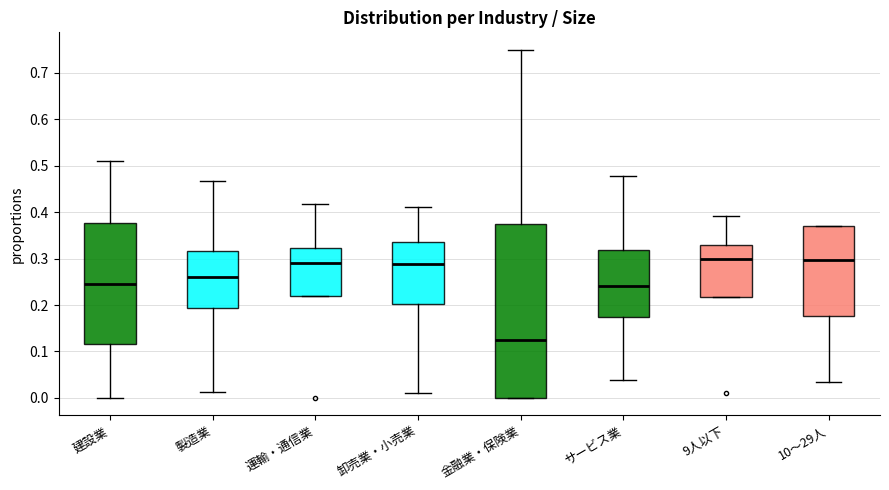

Reading left to right, read every box against the y-axis: the position of its median line, the range the box covers, and the ends of its whiskers. The values are not printed on the chart, so give them approximately, as read against the axis.

建設業: median 0.24, box 0.12 to 0.38, whiskers 0.00 to 0.51
製造業: median 0.26, box 0.19 to 0.32, whiskers 0.01 to 0.47
運輸・通信業: median 0.29, box 0.22 to 0.32, whiskers 0.22 to 0.42
卸売業・小売業: median 0.29, box 0.20 to 0.34, whiskers 0.01 to 0.41
金融業・保険業: median 0.13, box 0.00 to 0.38, whiskers 0.00 to 0.75
サービス業: median 0.24, box 0.17 to 0.32, whiskers 0.04 to 0.48
9人以下: median 0.30, box 0.22 to 0.33, whiskers 0.22 to 0.39
10～29人: median 0.30, box 0.18 to 0.37, whiskers 0.03 to 0.37